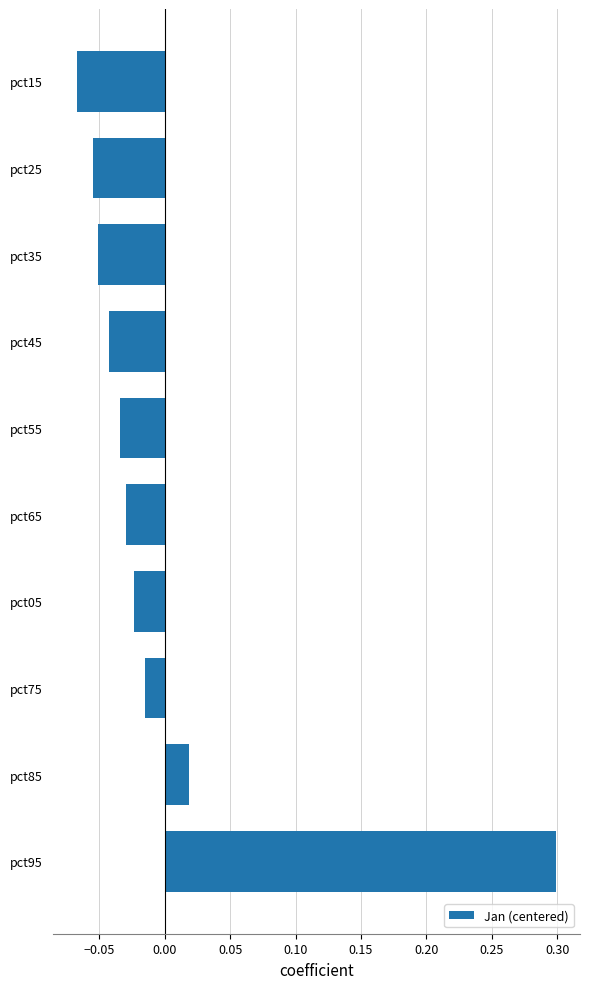

The chart shows a value of -0.1 at pct45. True or false?

False